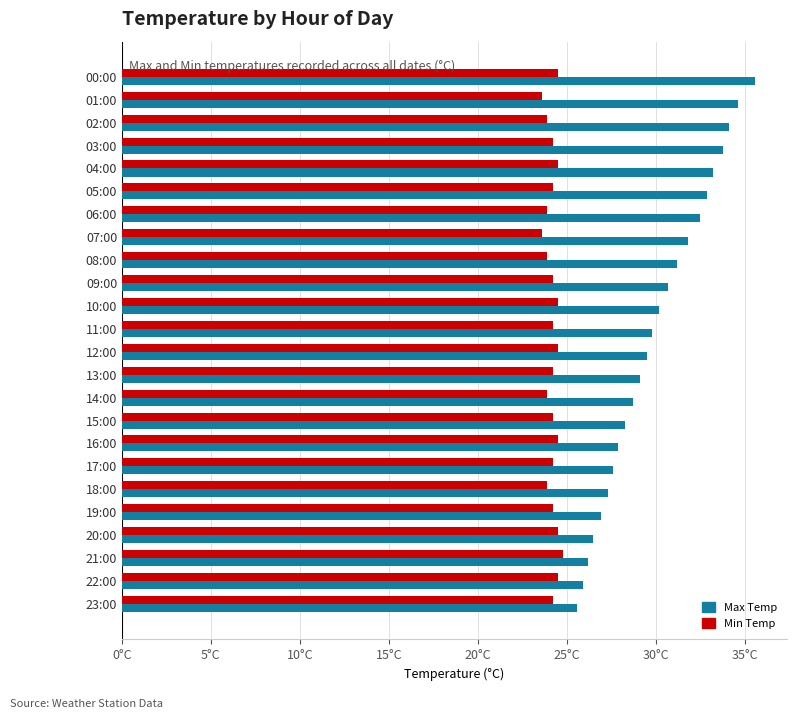

What are all the series names shown in the legend?

Max Temp, Min Temp